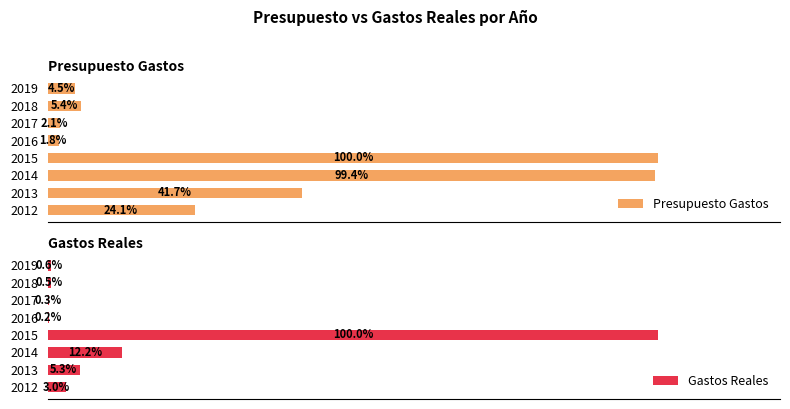

List the labels in order of Presupuesto Gastos value, smallest first.

2016, 2017, 2019, 2018, 2012, 2013, 2014, 2015